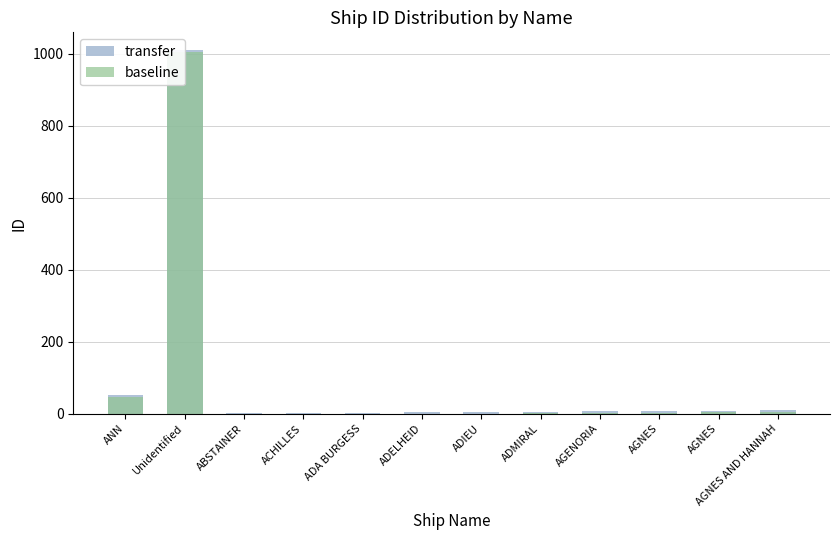

What is the greatest value displayed?

1009